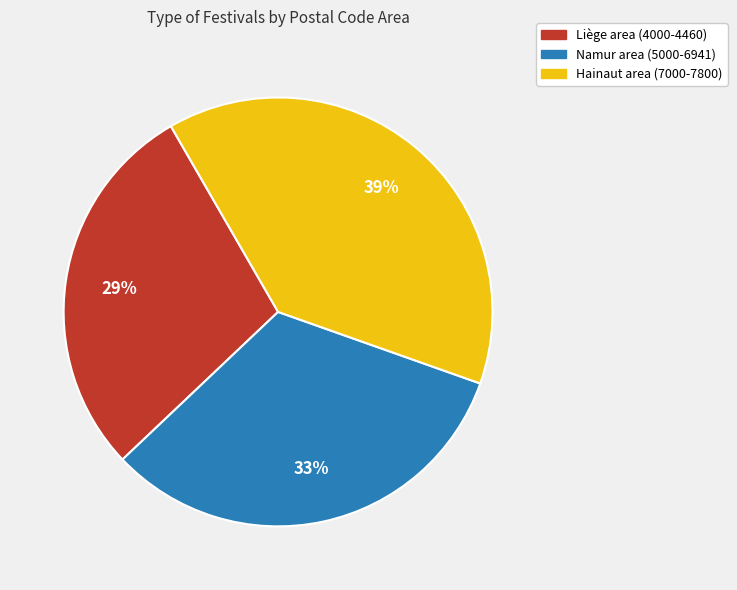

Is there any slice that represents more than half of the pie?

No